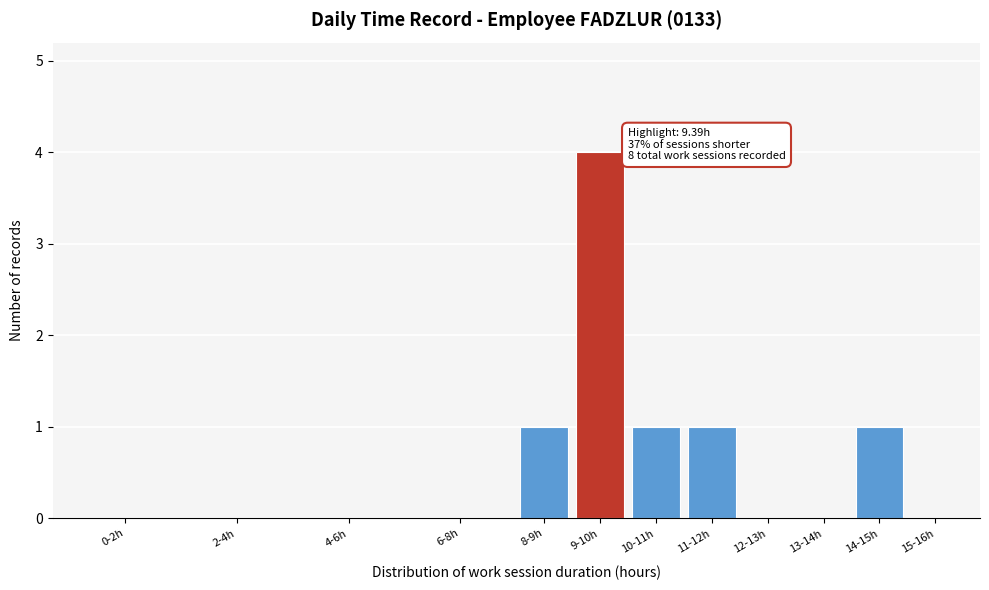

Reading left to right, list all the values displayed in this chart.

0-2h=0	2-4h=0	4-6h=0	6-8h=0	8-9h=1	9-10h=4	10-11h=1	11-12h=1	12-13h=0	13-14h=0	14-15h=1	15-16h=0